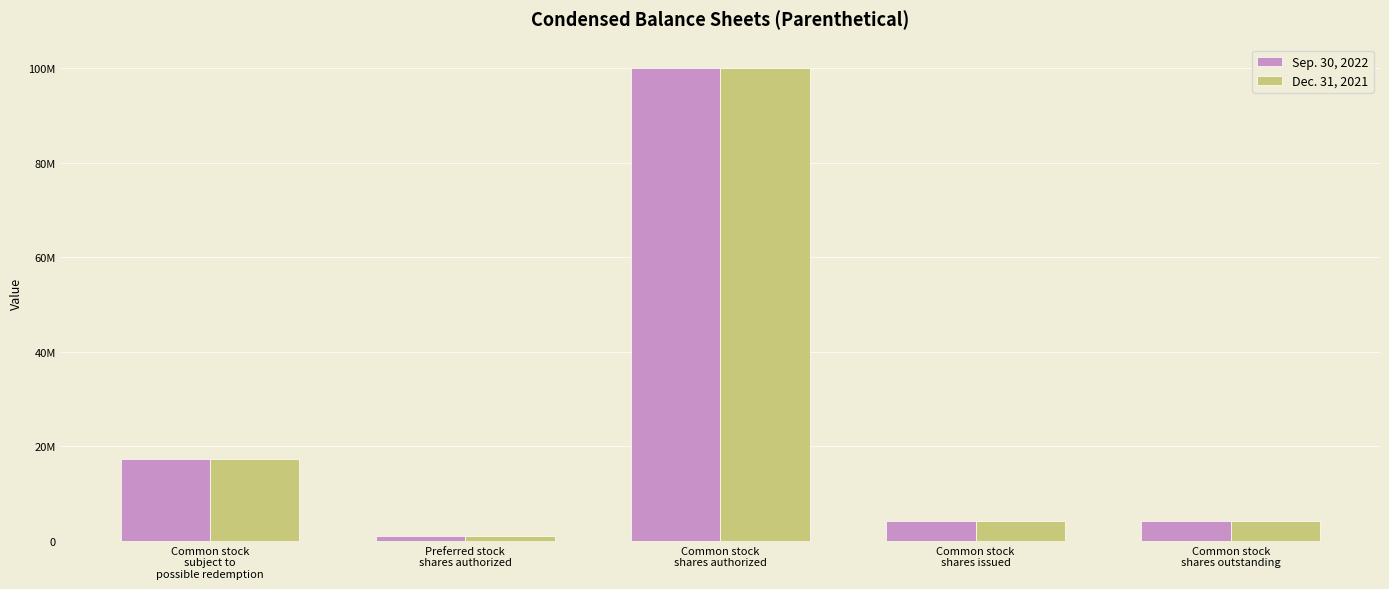

Which series has the widest spread of values?

Sep. 30, 2022